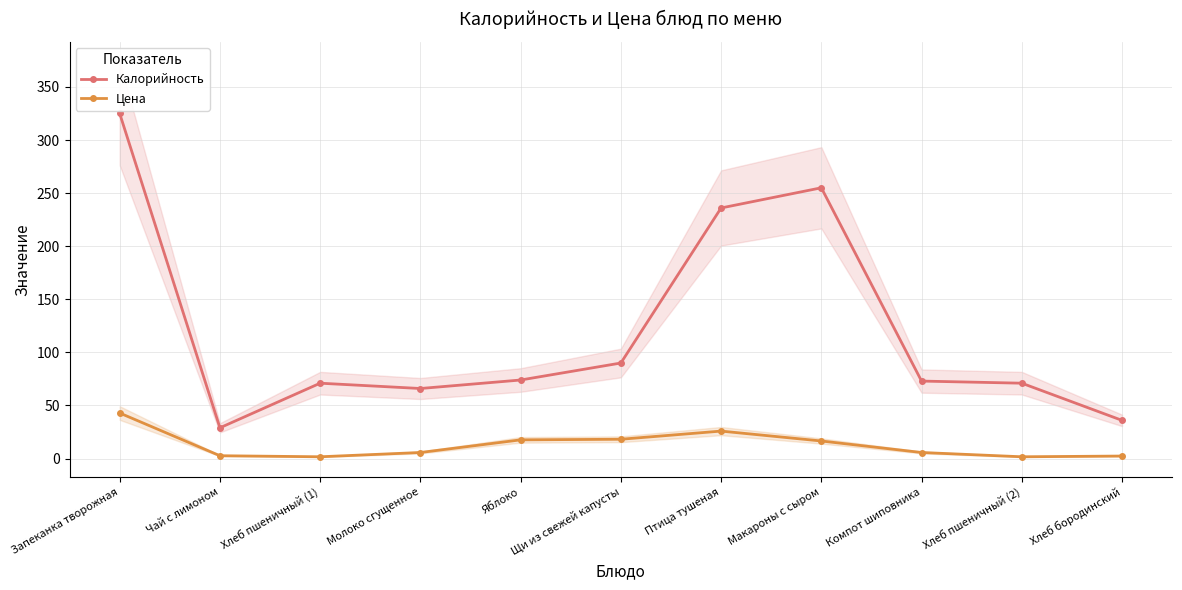

At which category does Калорийность reach its first local valley?

Чай с лимоном